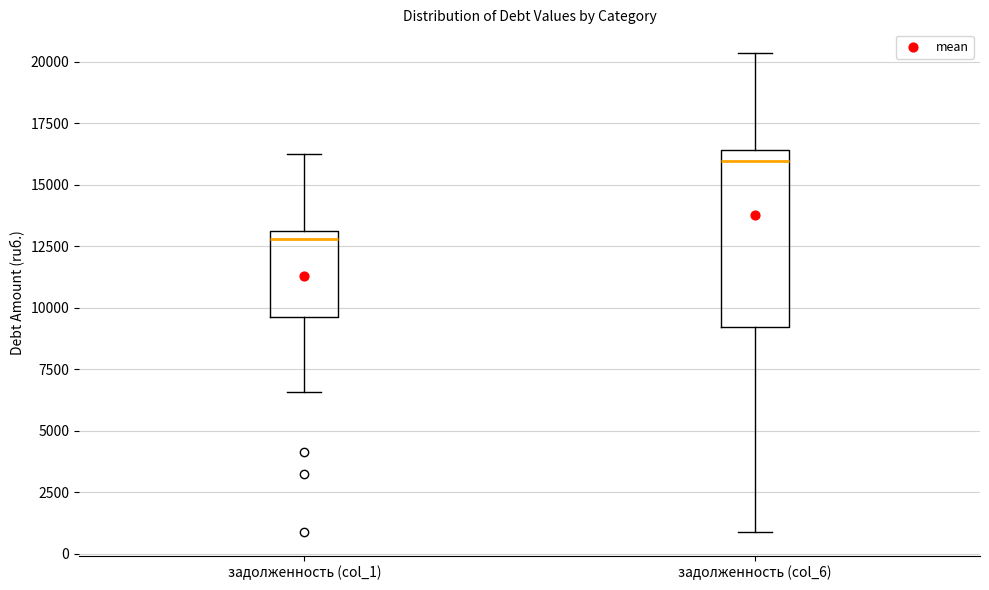

Comparing the boxes themselves (not the whiskers), which one is the tallest?

задолженность (col_6)